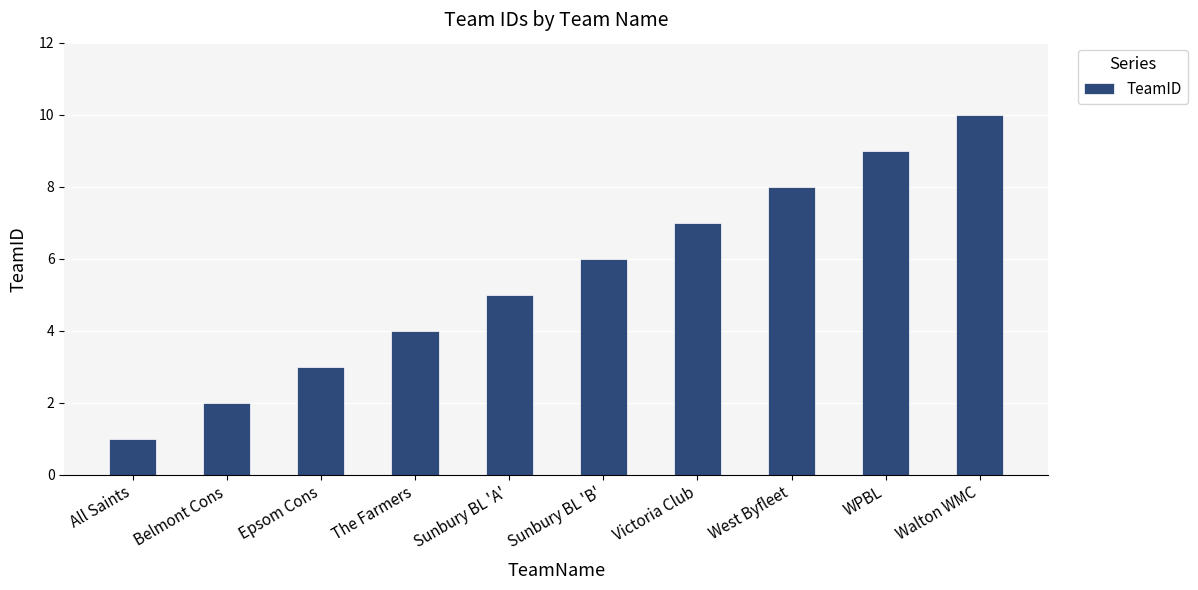

Read the value at Sunbury BL 'B'.

6